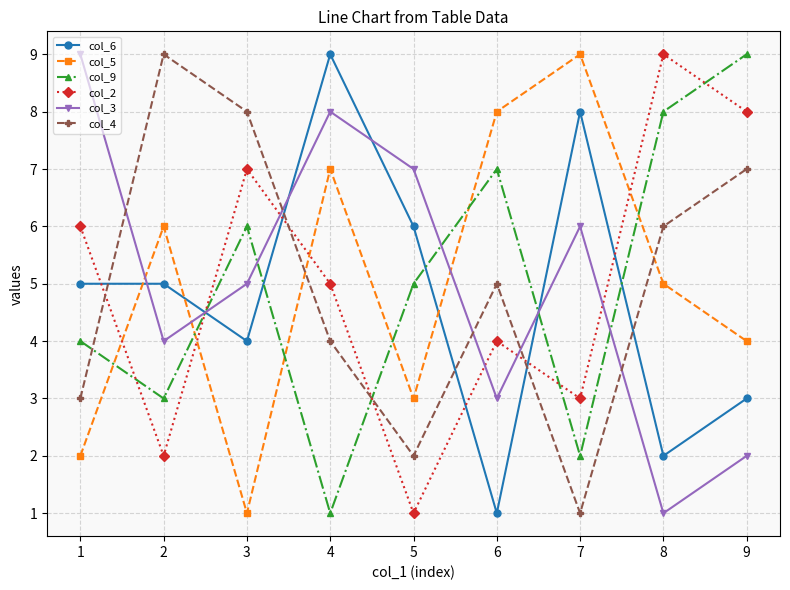

Where is the first local minimum for col_5?

3